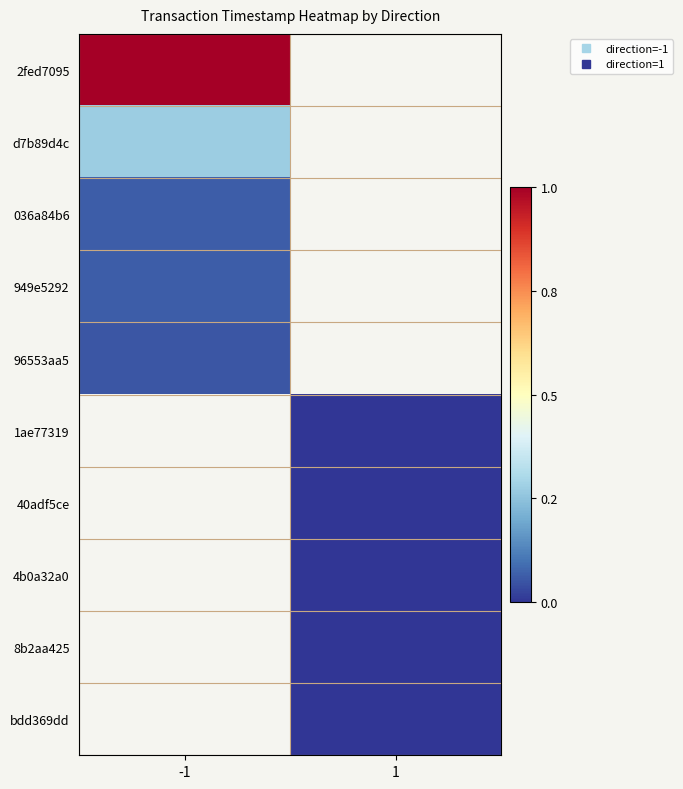

Count the number of data series in this chart.

10